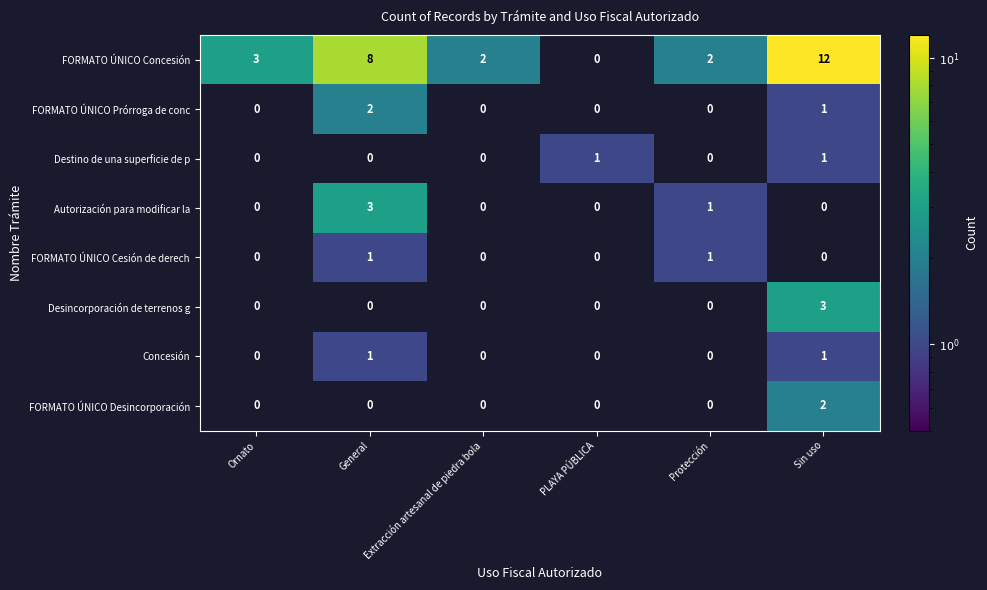

At which category is the sum across all series the highest?

Sin uso